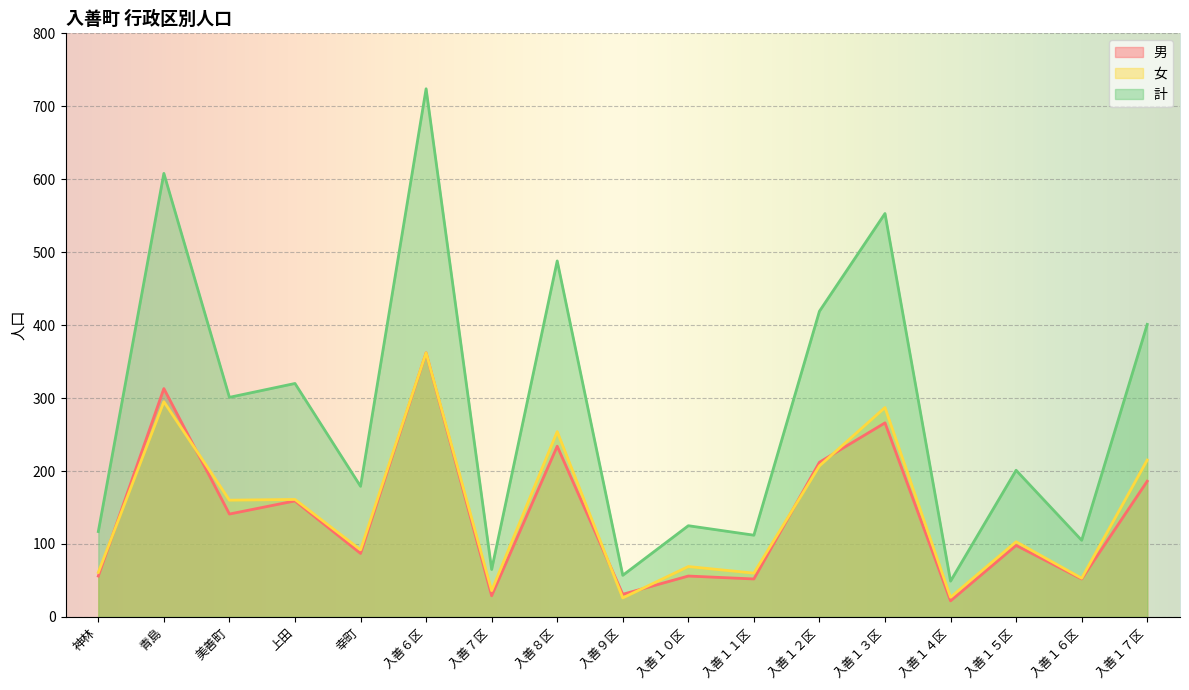

At which category is the sum across all series the highest?

入善６区